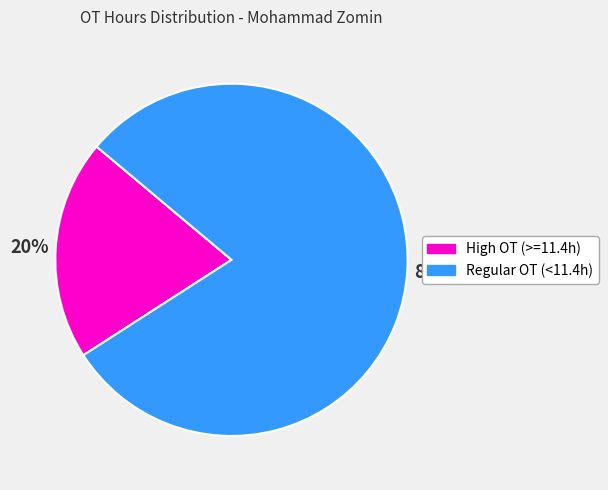

To the nearest percent, what is the difference between the largest and smallest slice percentages?

60%